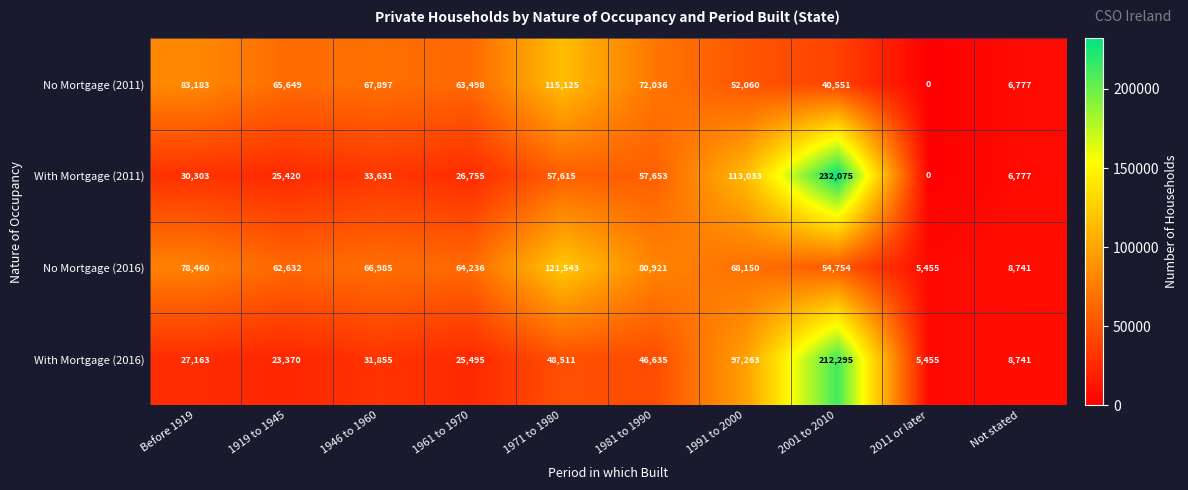

Which category has the highest value across all series?

2001 to 2010